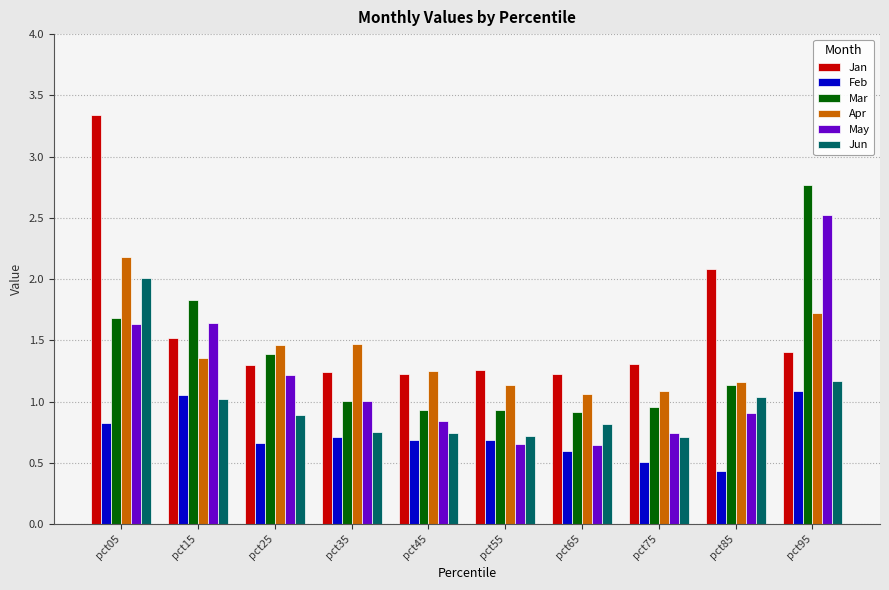

Does the chart contain any negative values?

No